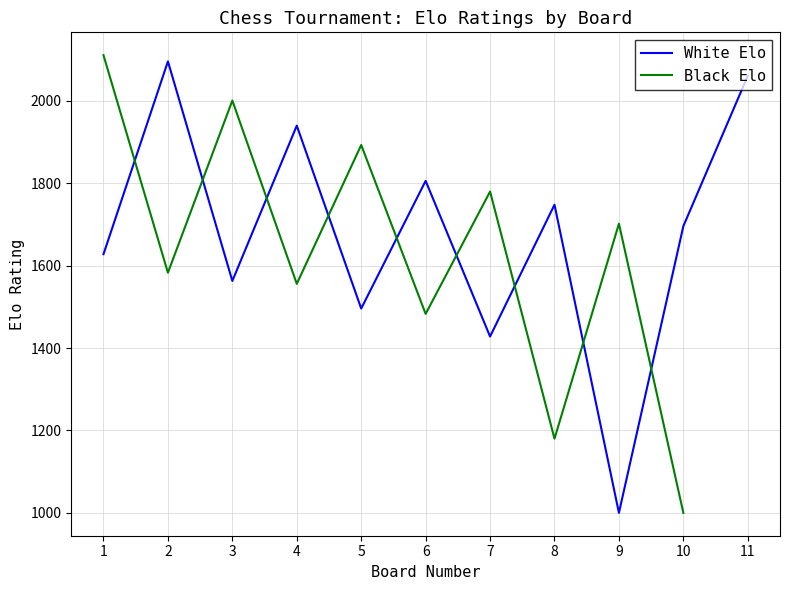

Does the chart have visible grid lines?

Yes